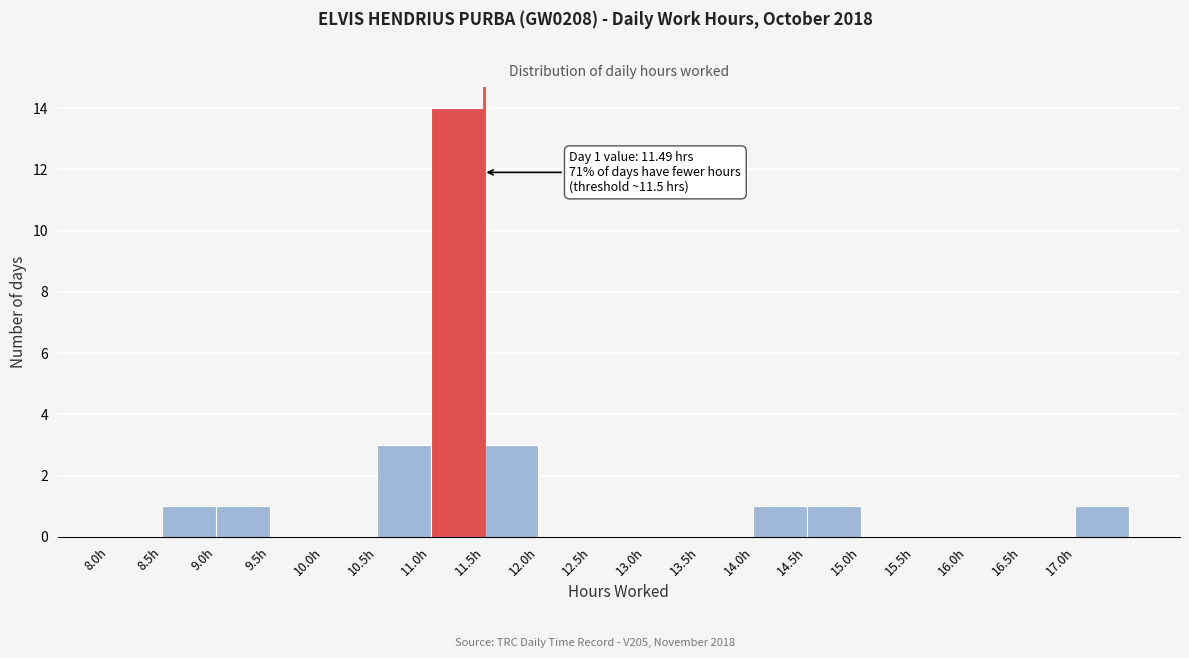

Over which range of the x-axis is the bar tallest?

11.0 to 11.5